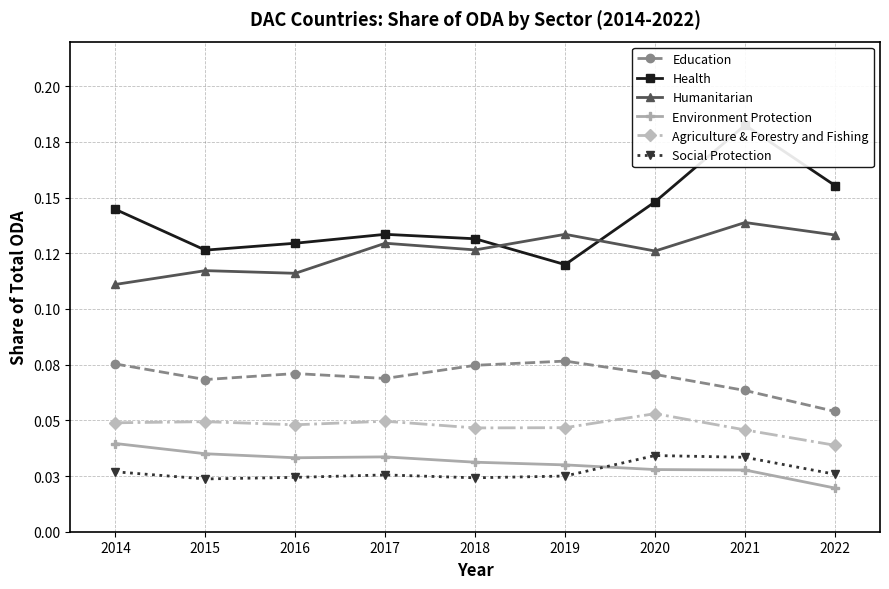

List the series in order of their peak value, lowest first.

Social Protection, Environment Protection, Agriculture & Forestry and Fishing, Education, Humanitarian, Health